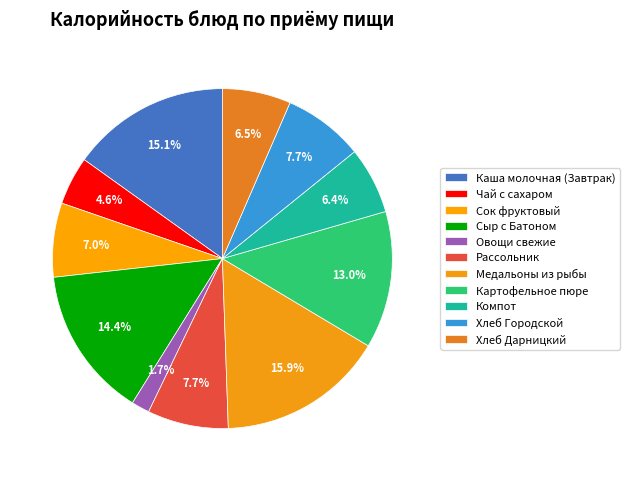

Which category has the biggest portion of the pie?

Медальоны из рыбы